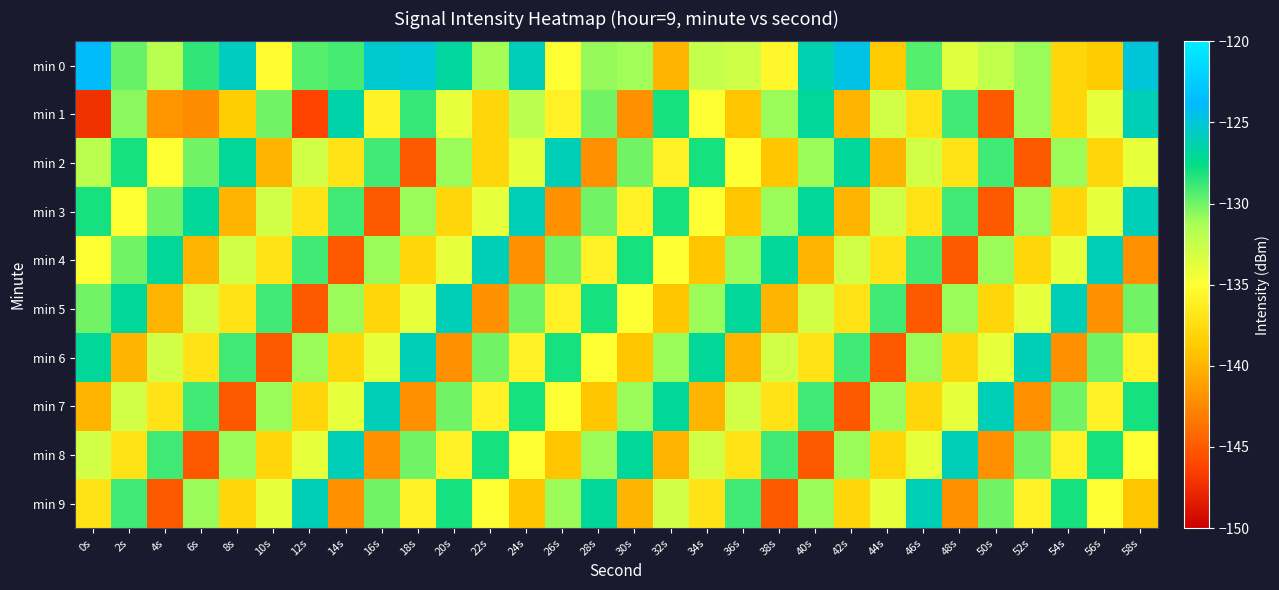

Which series has the largest range (max minus min)?

min 1